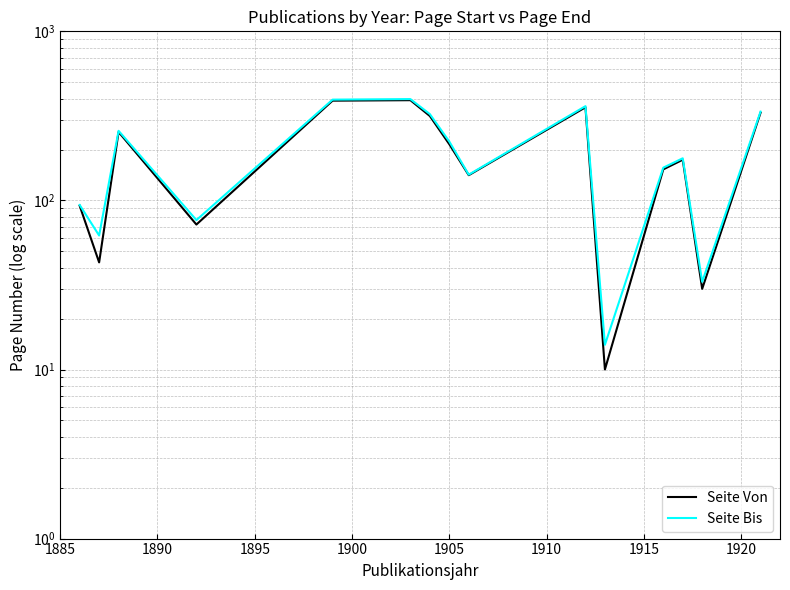

List the series in order of their overall mean, lowest first.

Seite Von, Seite Bis